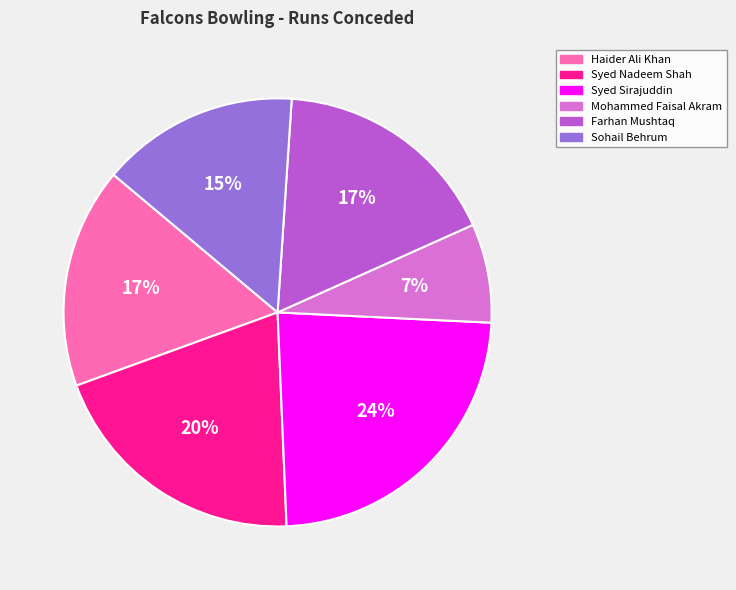

To the nearest percent, what is the average slice percentage?

17%